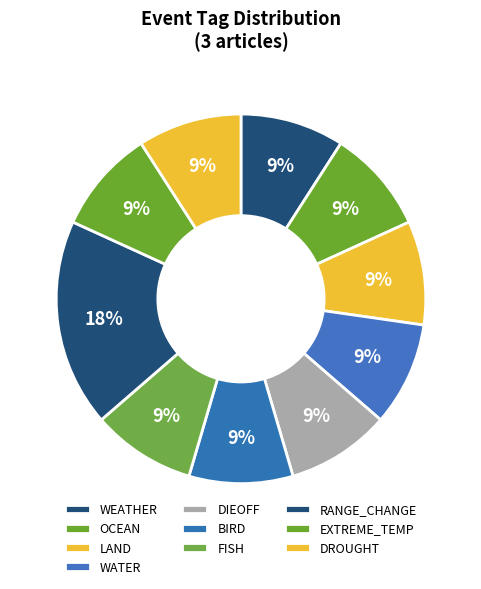

Which has a higher value, OCEAN or WEATHER?

OCEAN